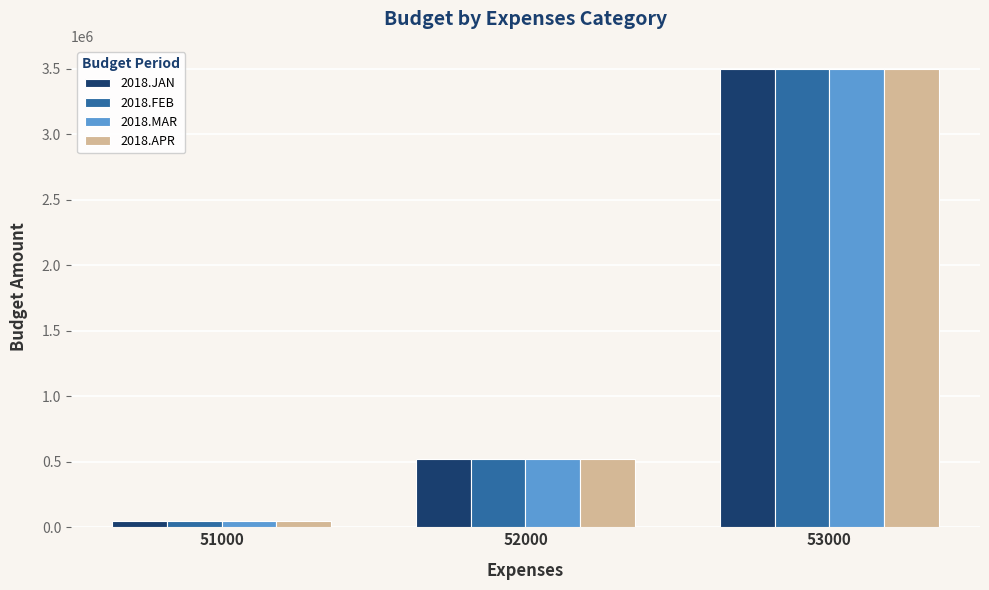

Reading left to right, what are all the values shown in this chart?

2018.JAN: 51000=51001	52000=520001	53000=3500001
2018.FEB: 51000=51002	52000=520002	53000=3500002
2018.MAR: 51000=51003	52000=520003	53000=3500003
2018.APR: 51000=51004	52000=520004	53000=3500004